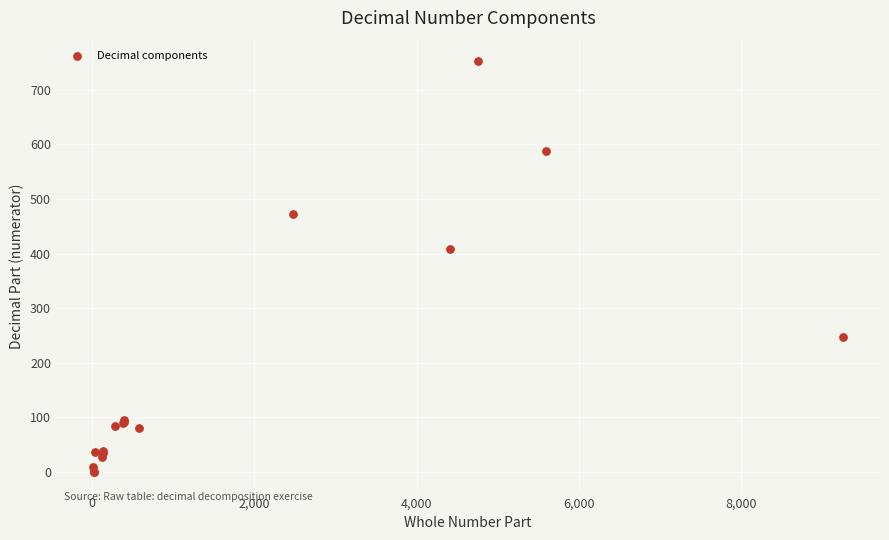

What Y value in the scatter plot is closest to 376?

409